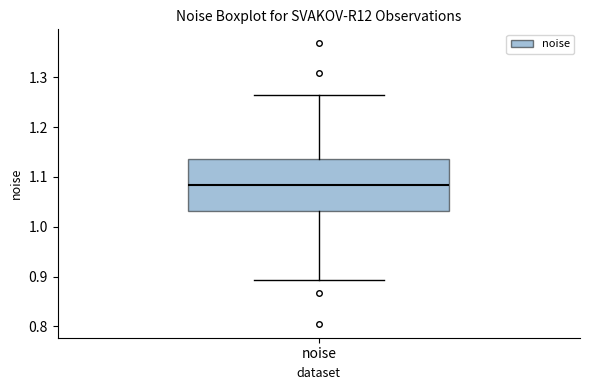

Transcribe this box plot: give where the median line is, the range the box spans, and where the two whiskers end, as read against the y-axis. The values are not printed on the chart, so give them approximately, as read against the axis.

median 1.08, box 1.03 to 1.14, whiskers 0.89 to 1.26